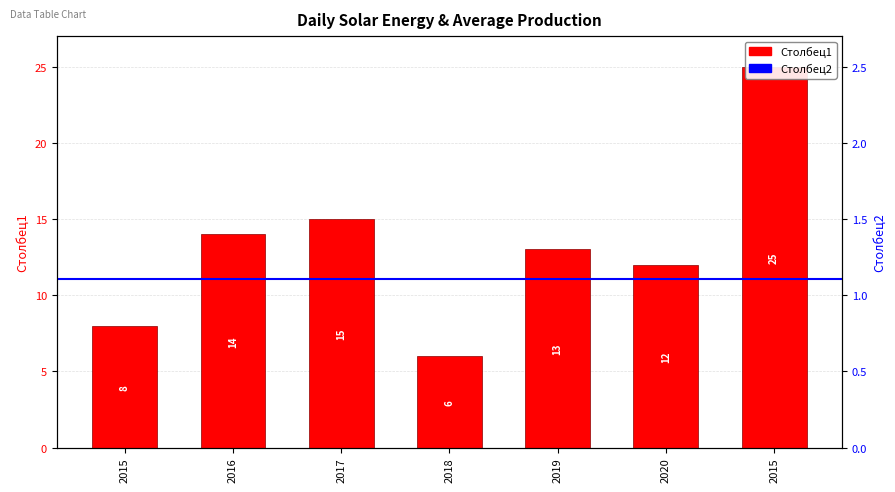

What is the minimum value shown in the chart?

0.2